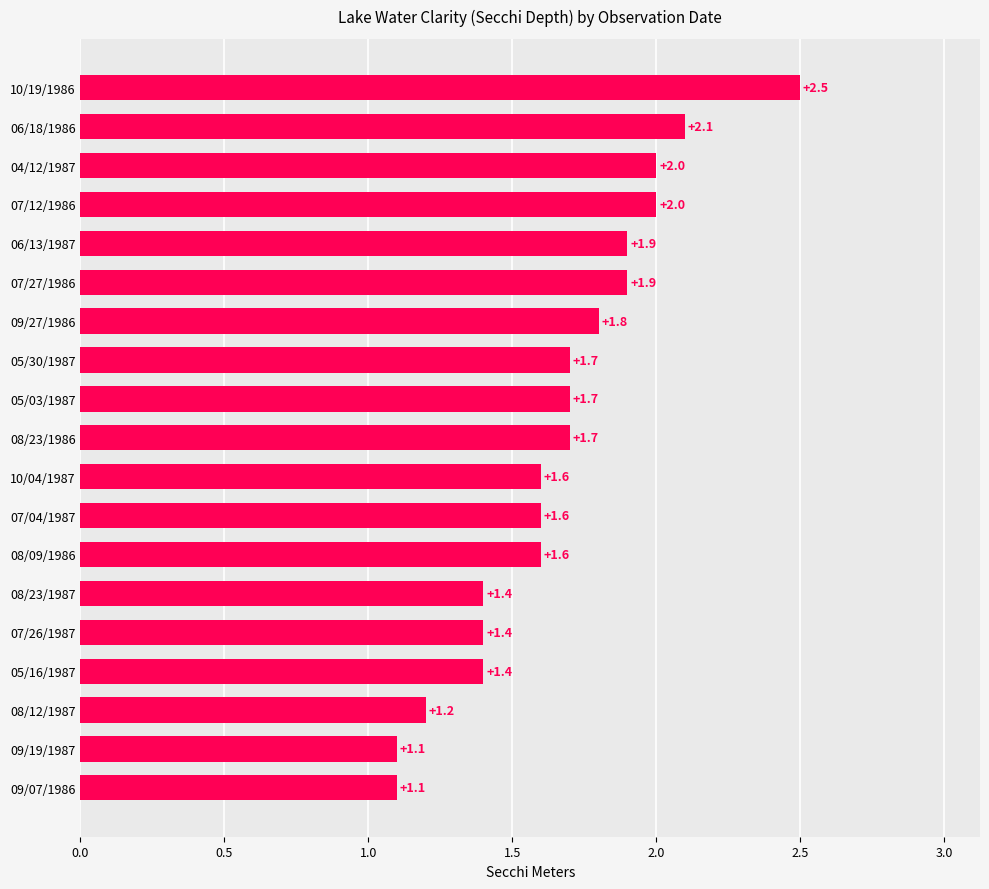

Reading bottom to top, extract all data points from this chart.

1.1	1.1	1.2	1.4	1.4	1.4	1.6	1.6	1.6	1.7	1.7	1.7	1.8	1.9	1.9	2.0	2.0	2.1	2.5